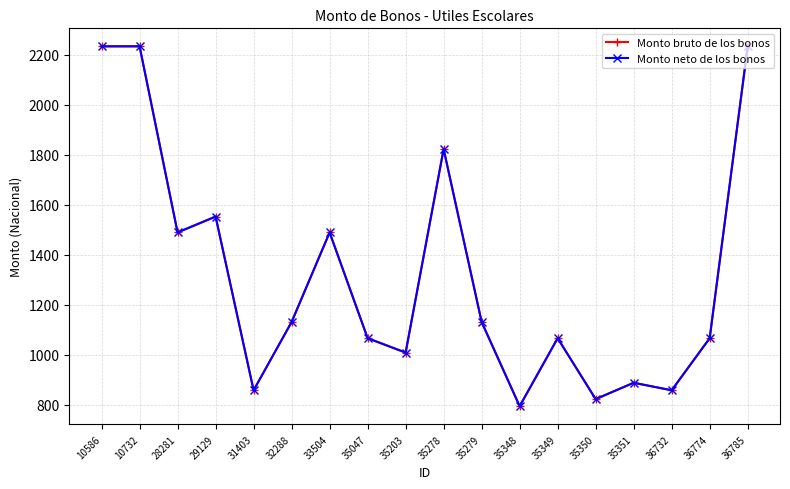

Count the number of categories in the chart.

18